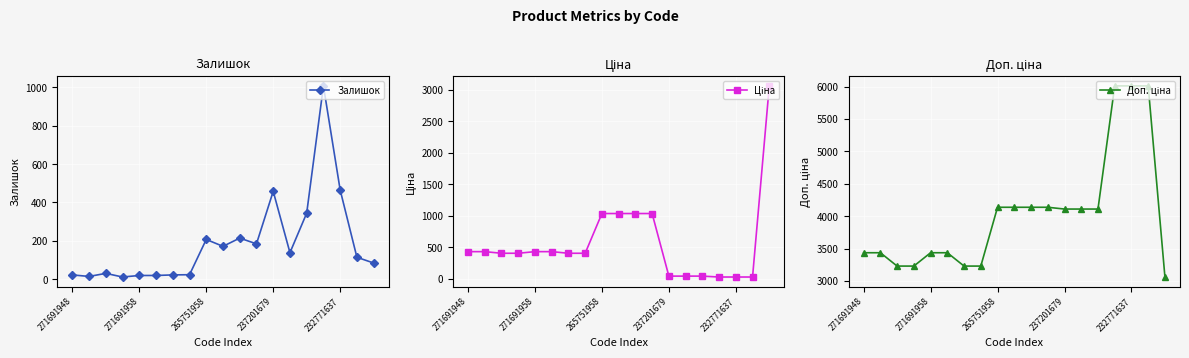

What is the maximum value for Залишок?

1008